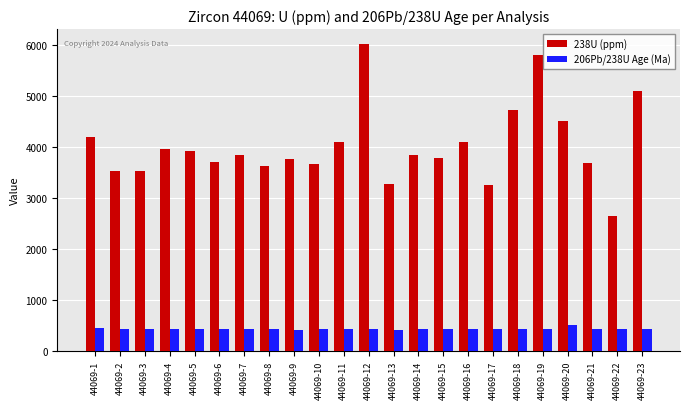

What are all the series names shown in the legend?

238U (ppm), 206Pb/238U Age (Ma)